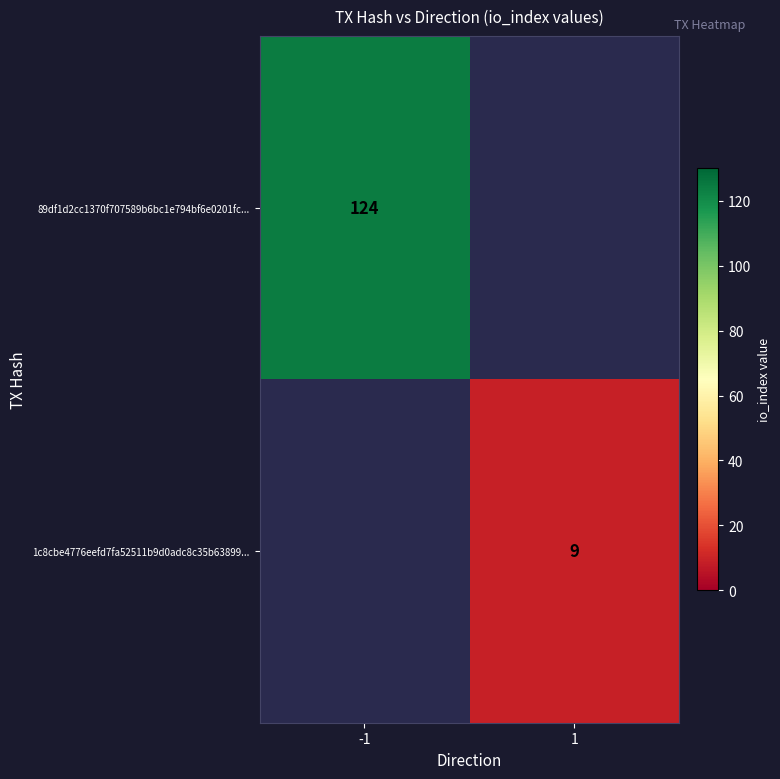

The value of 1c8cbe4776eefd7fa52511b9d0adc8c35b63899... at 1 is 9. True or false?

True